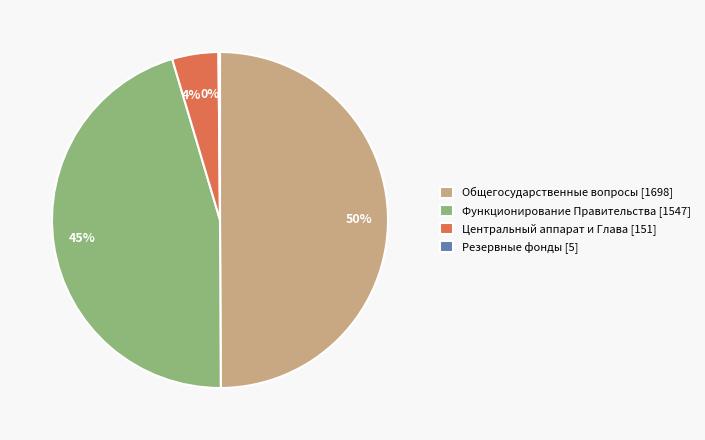

To the nearest percent, what is the average slice percentage?

25%